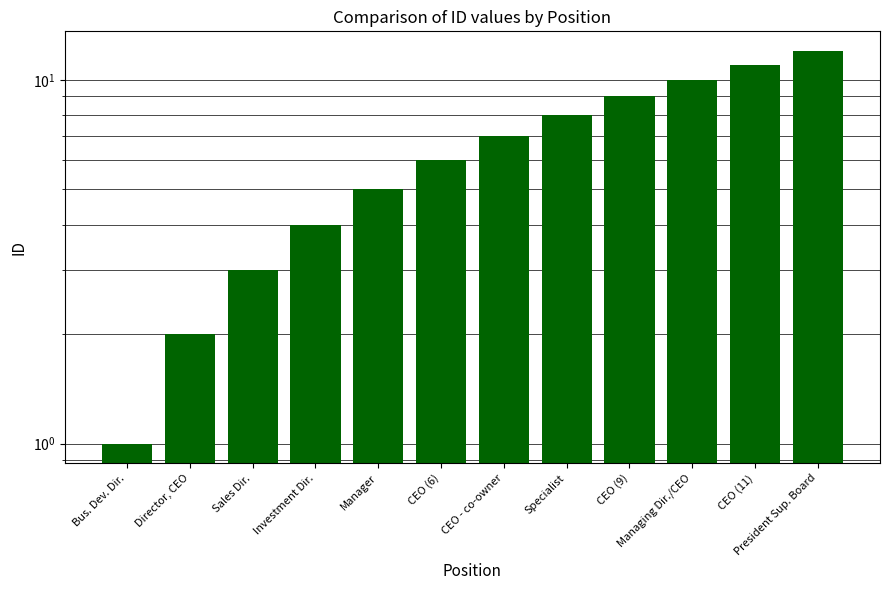

List the labels in order of value, smallest first.

Bus. Dev. Dir., Director, CEO, Sales Dir., Investment Dir., Manager, CEO (6), CEO - co-owner, Specialist, CEO (9), Managing Dir./CEO, CEO (11), President Sup. Board